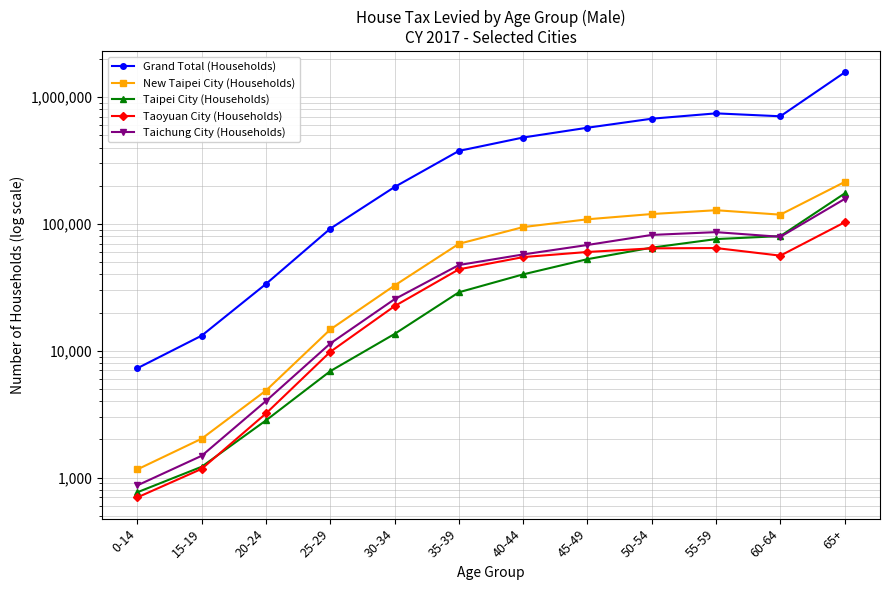

How many lines are shown in the chart?

5